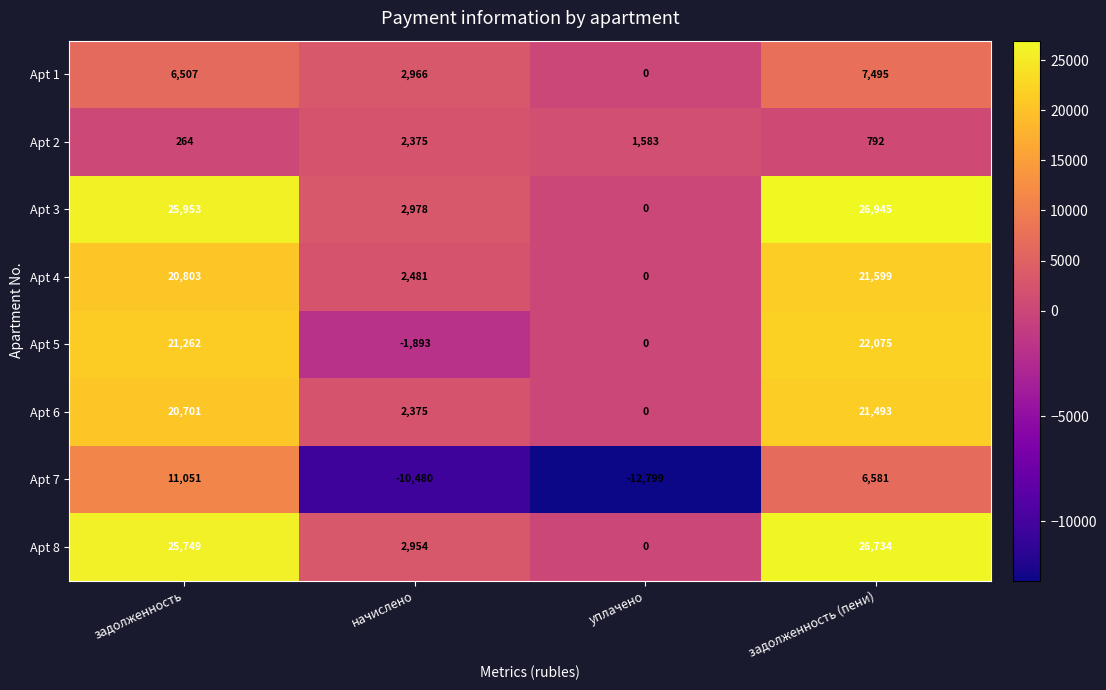

Which category has the highest value across all series?

задолженность (пени)